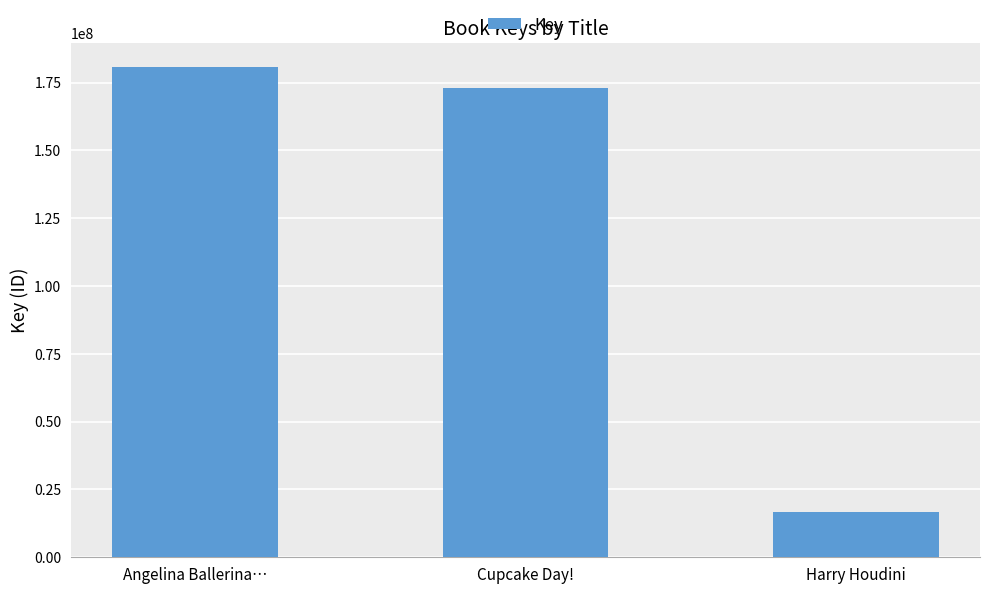

What is the label of the 2nd bar from the right?

Cupcake Day!